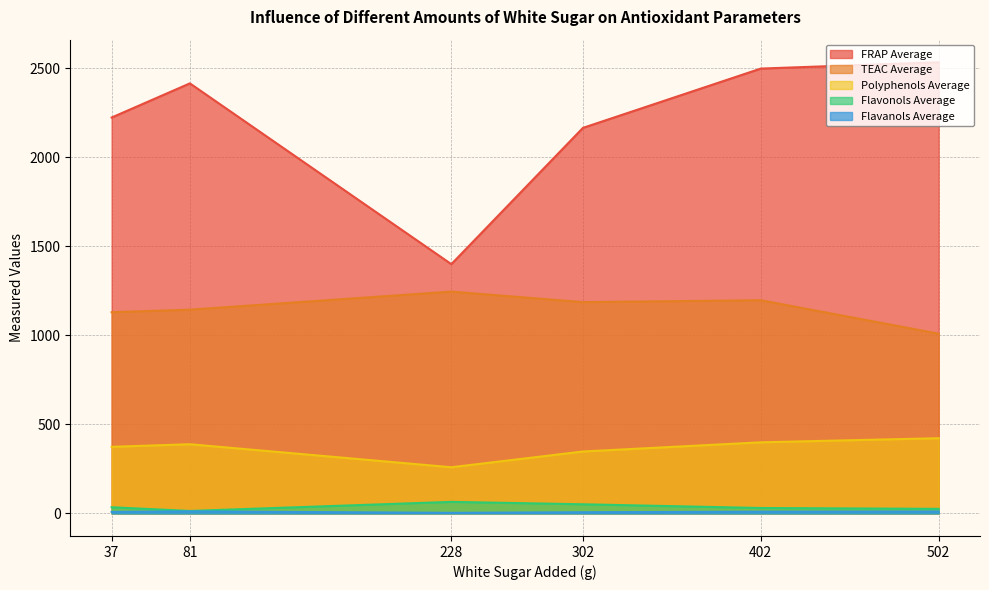

True or false: FRAP Average and Flavanols Average cross at least once.

False